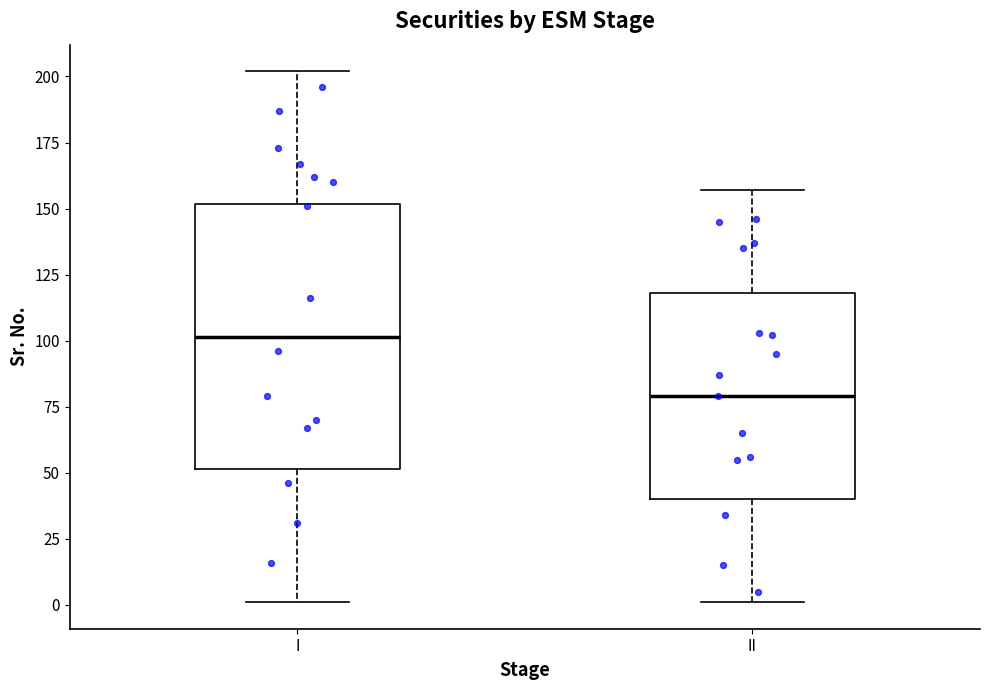

Which box's median line is the highest?

I